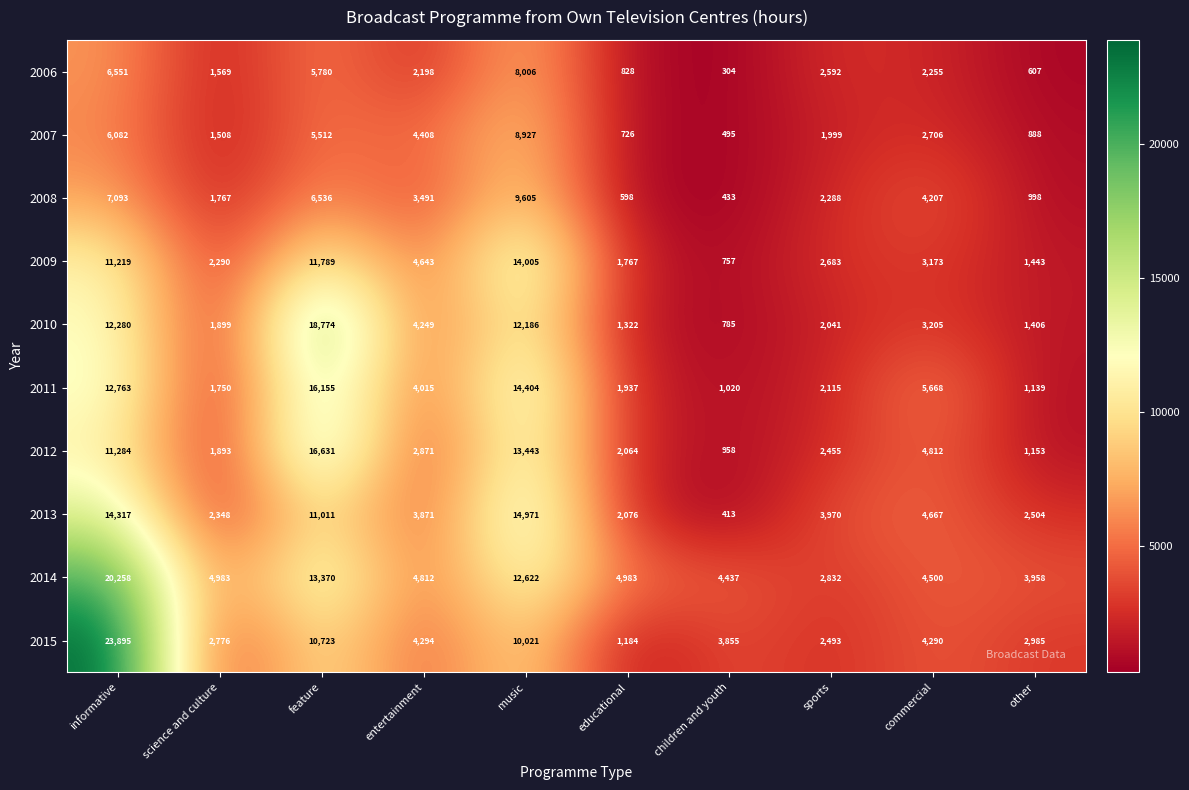

Which series changed the most between music and other?

2011